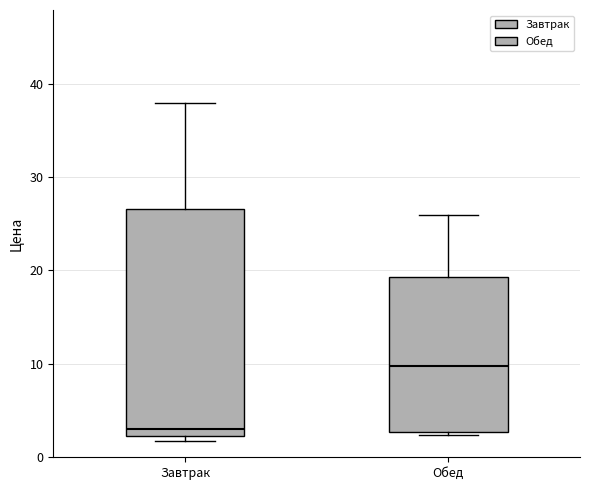

Reading left to right, read every box against the y-axis: the position of its median line, the range the box covers, and the ends of its whiskers. The values are not printed on the chart, so give them approximately, as read against the axis.

Завтрак: median 3, box 2 to 27, whiskers 2 (just below the box's lower edge) to 38
Обед: median 10, box 3 to 19, whiskers 2 to 26